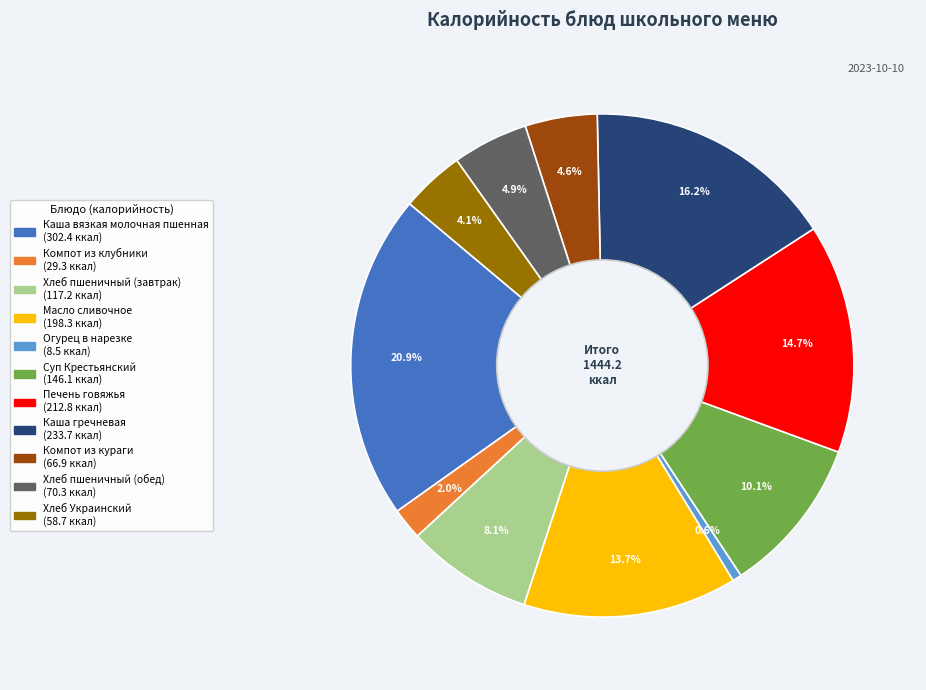

Is it true that Компот из кураги is 20% of the pie?

False